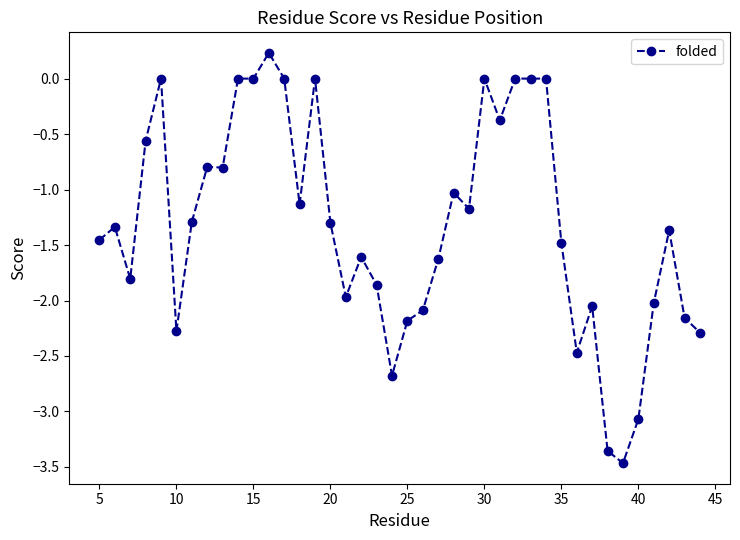

True or false: the data has more than 1 interior local peaks.

True